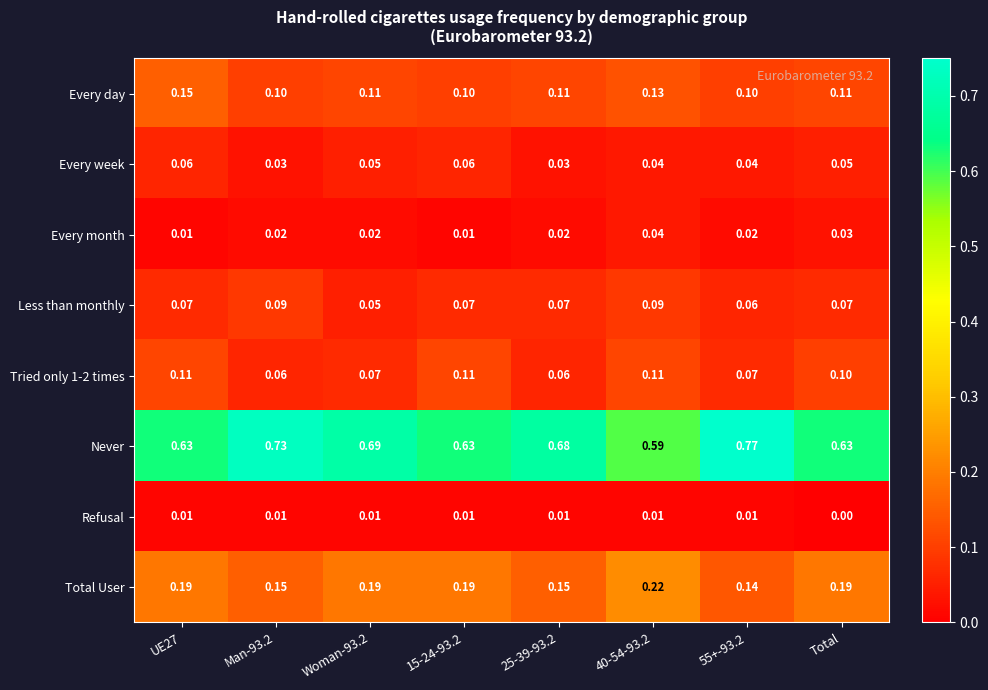

Which series has the largest range (max minus min)?

Never